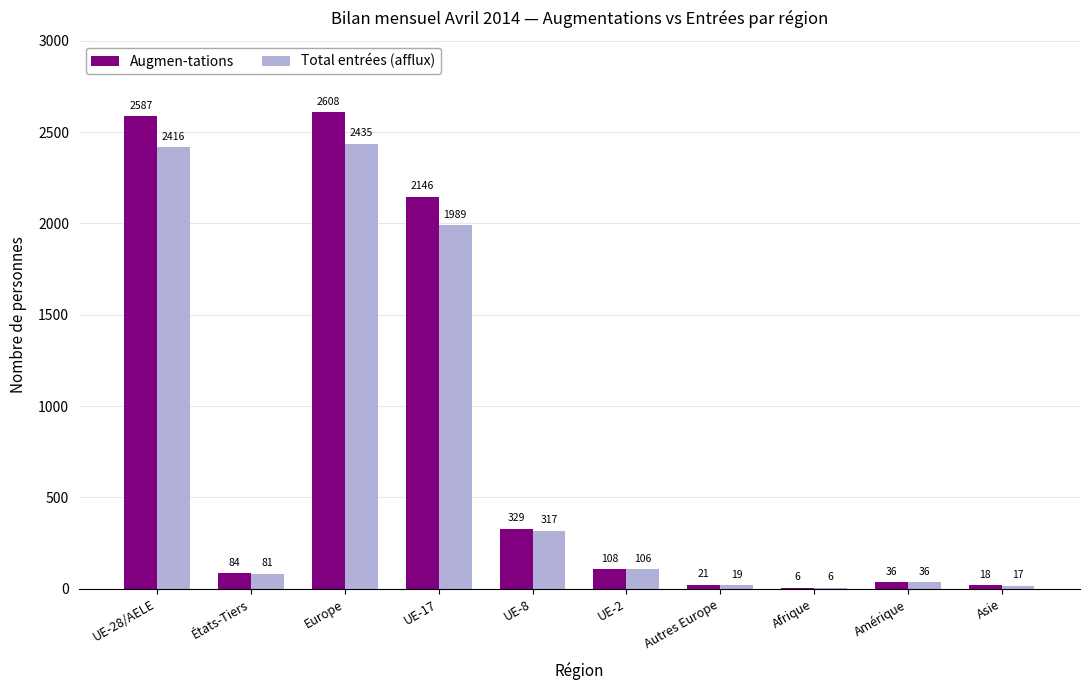

Between UE-28/AELE and Europe, which series saw the biggest shift?

Augmen-tations